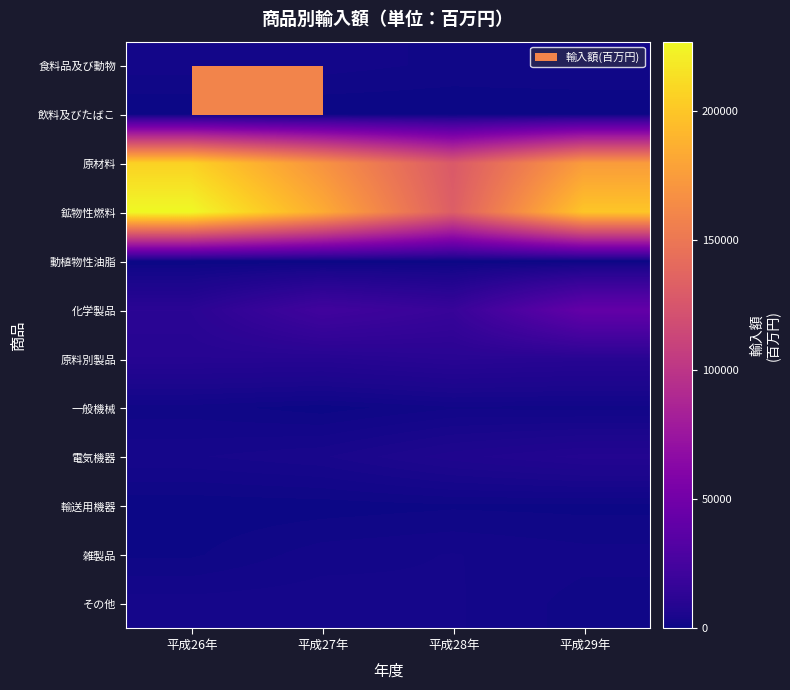

Count the number of categories in the chart.

4